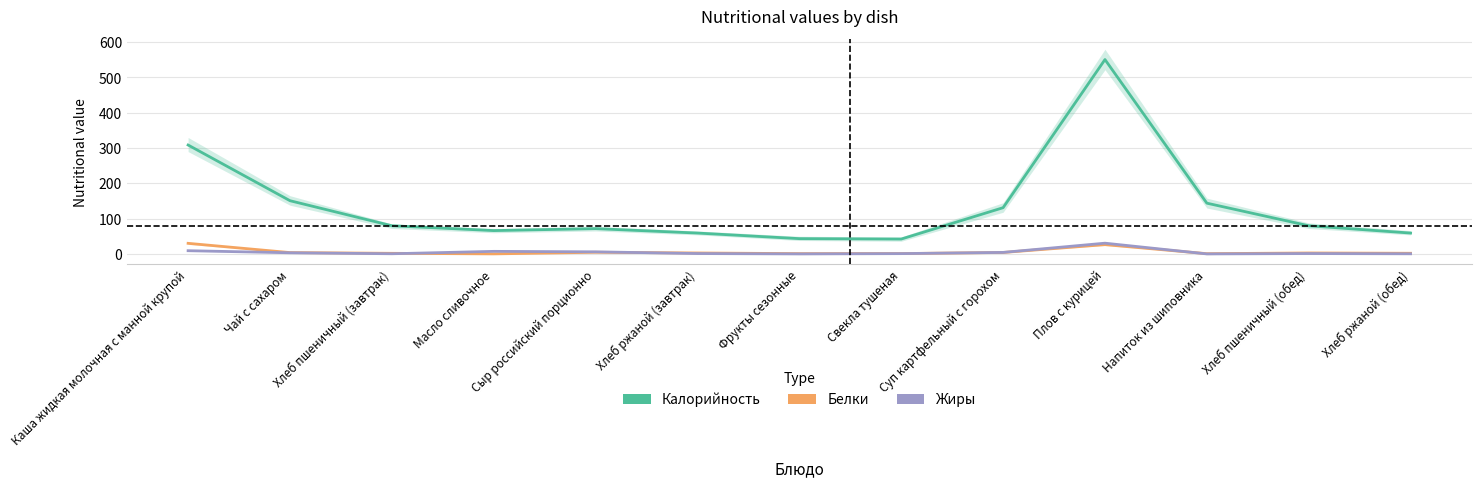

True or false: Жиры and Калорийность intersect in this chart.

False